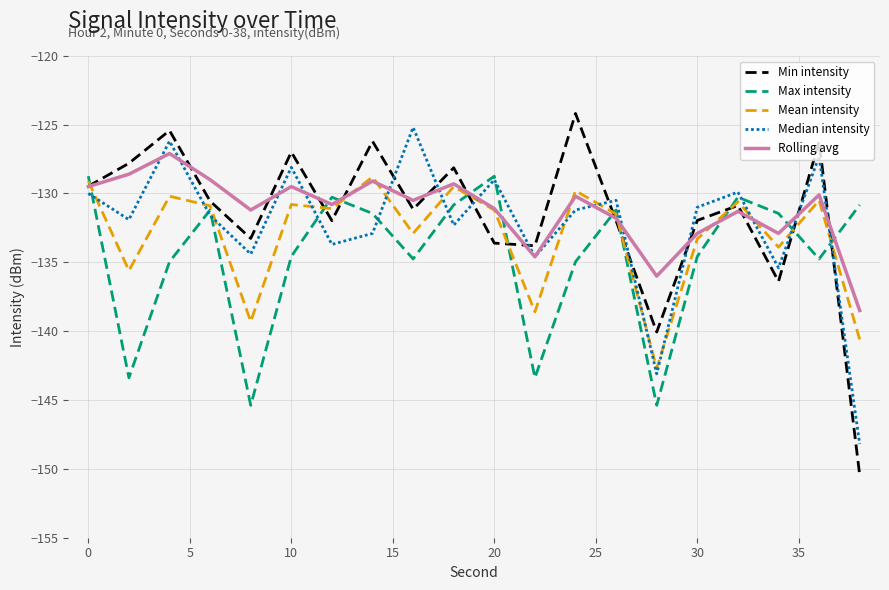

What is the smallest value displayed?

-150.5